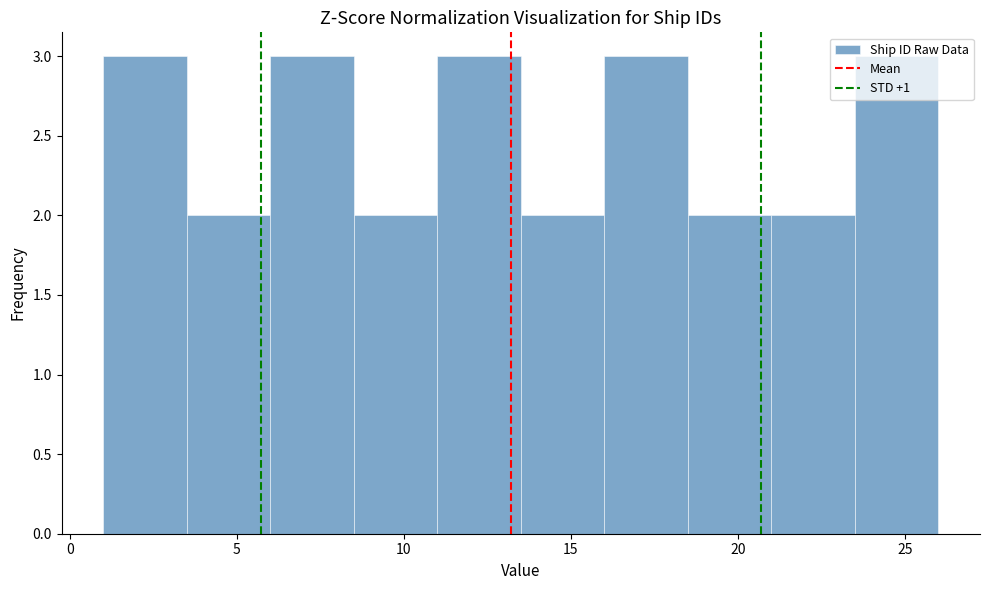

How tall is the bar that spans 3.5 to 6.0 on the x-axis? The values are not printed on the chart, so give them approximately, as read against the axis.

2